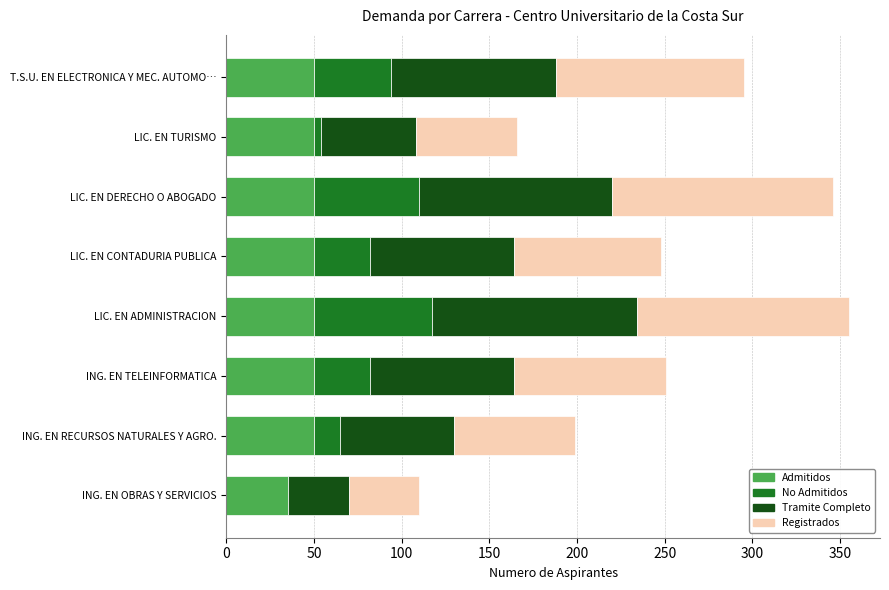

Count the number of data series in this chart.

4